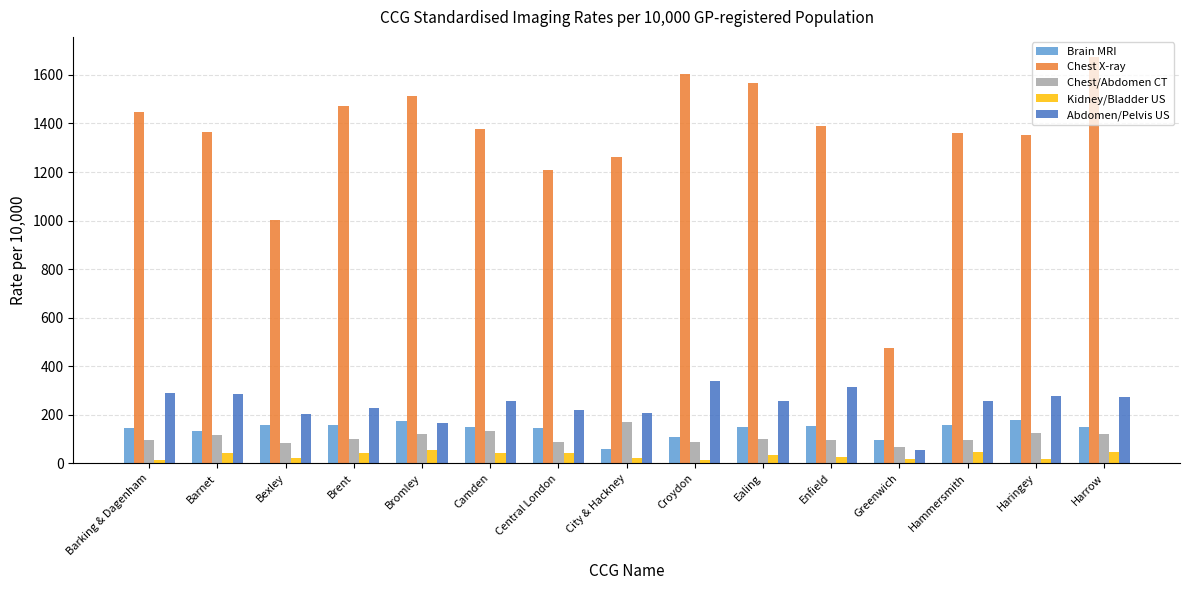

Rank the series at Croydon from highest to lowest value.

Chest X-ray, Abdomen/Pelvis US, Brain MRI, Chest/Abdomen CT, Kidney/Bladder US